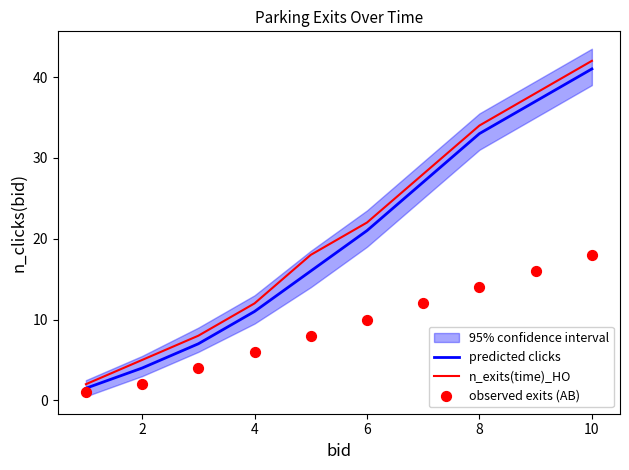

Which series has the largest Y range (max minus min)?

n_exits(time)_HO